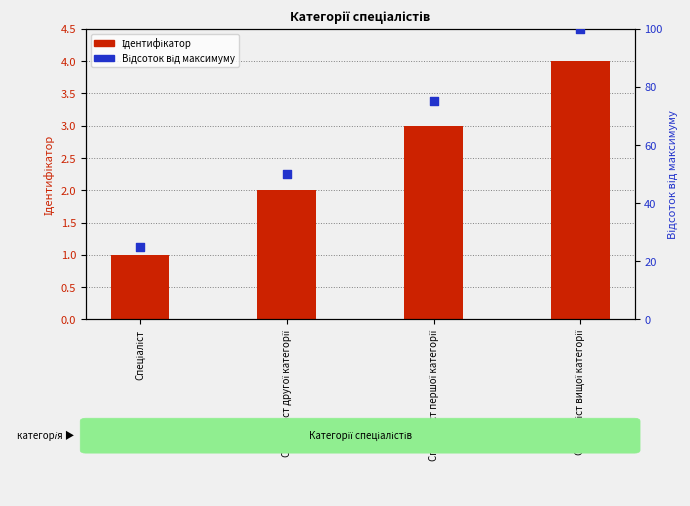

Is the value of Відсоток від максимуму at Спеціаліст вищої категорії greater than the value of Ідентифікатор at Спеціаліст першої категорії?

Yes